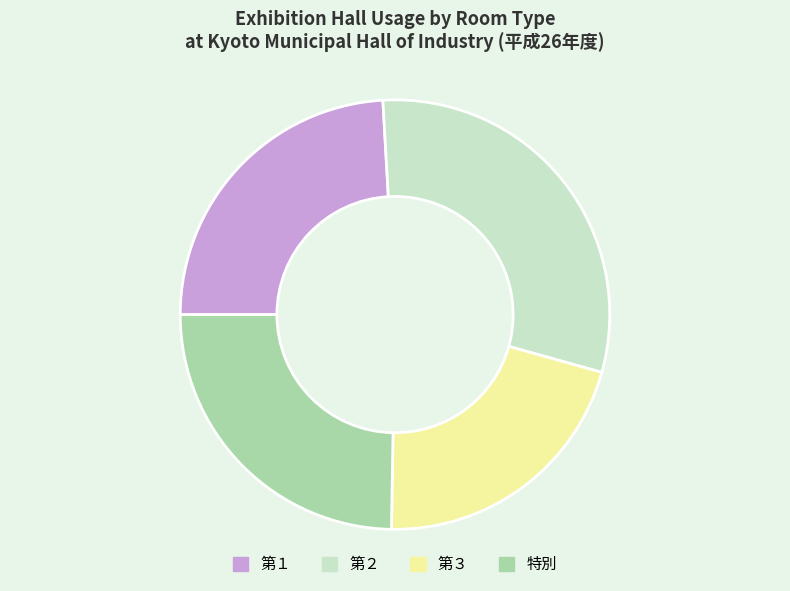

The 第２ slice represents 30% of the pie. True or false?

True